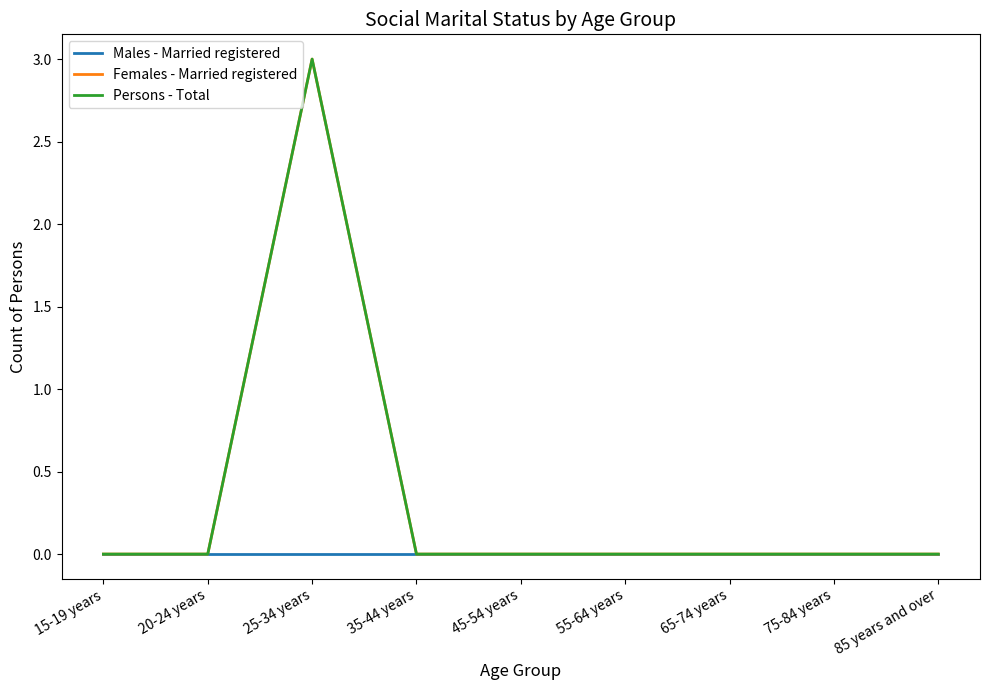

Does the chart display data point markers on the line(s)?

No